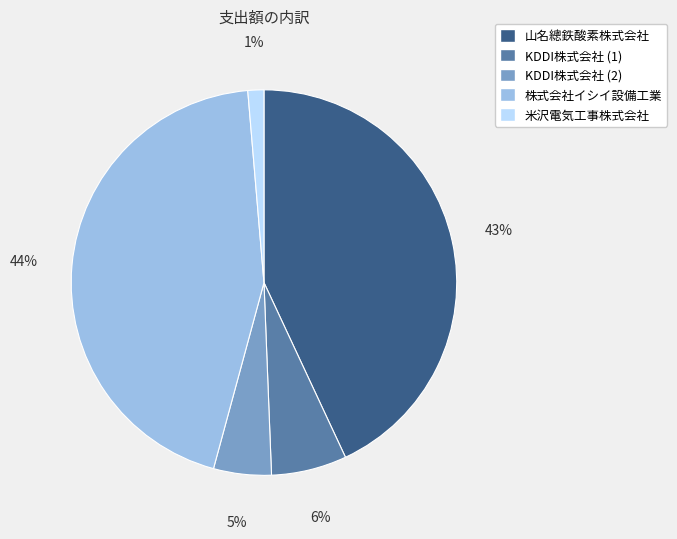

Combined, do KDDI株式会社 (1) and 株式会社イシイ設備工業 account for over 50%?

Yes